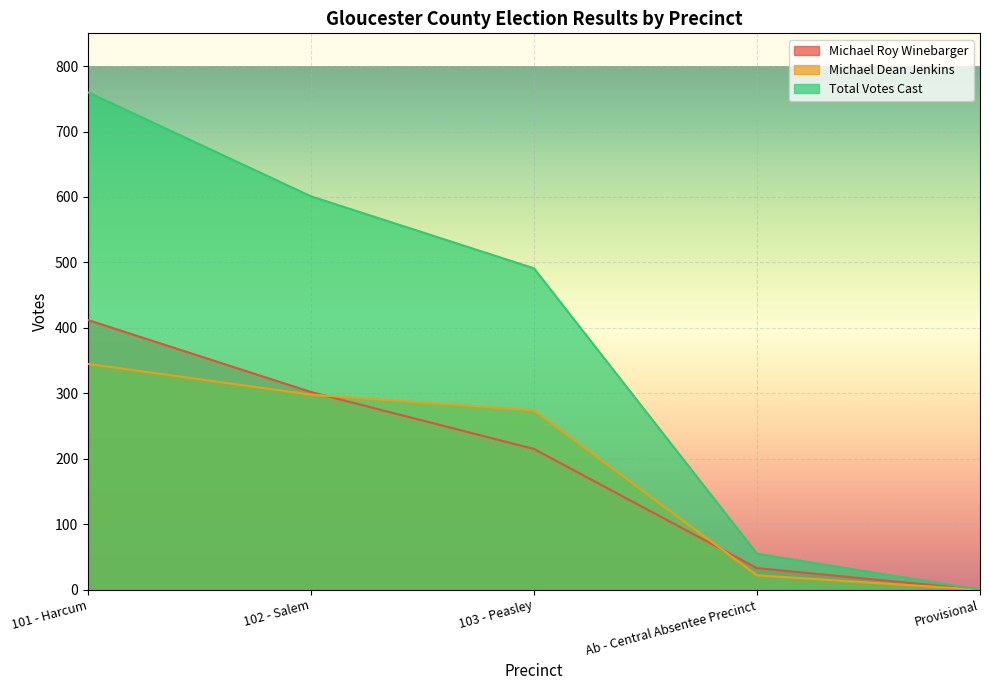

Which series changed the most between 103 - Peasley and Ab - Central Absentee Precinct?

Total Votes Cast